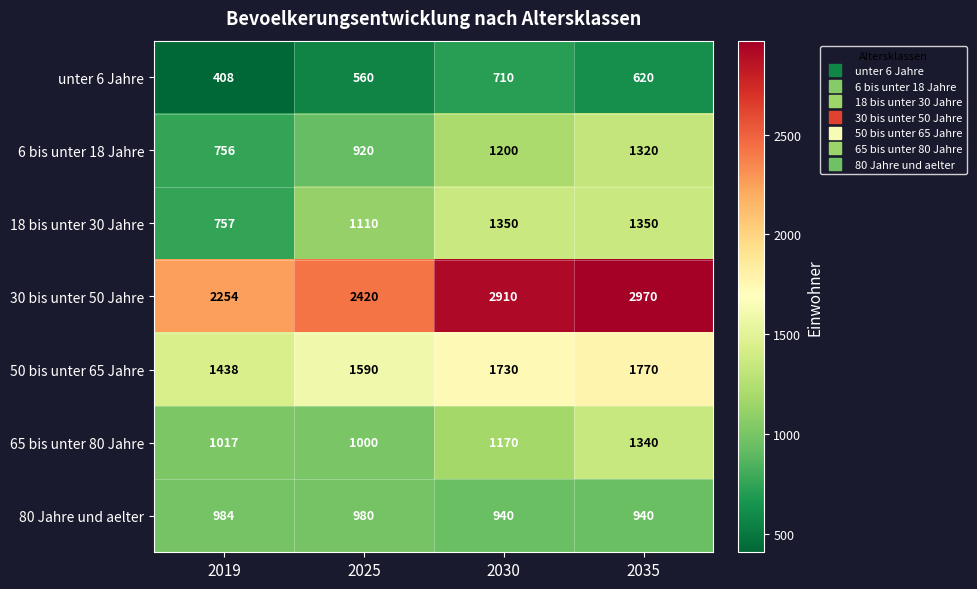

Reading right to left, what are all the values shown in this chart?

unter 6 Jahre: 620	710	560	408
6 bis unter 18 Jahre: 1320	1200	920	756
18 bis unter 30 Jahre: 1350	1350	1110	757
30 bis unter 50 Jahre: 2970	2910	2420	2254
50 bis unter 65 Jahre: 1770	1730	1590	1438
65 bis unter 80 Jahre: 1340	1170	1000	1017
80 Jahre und aelter: 940	940	980	984